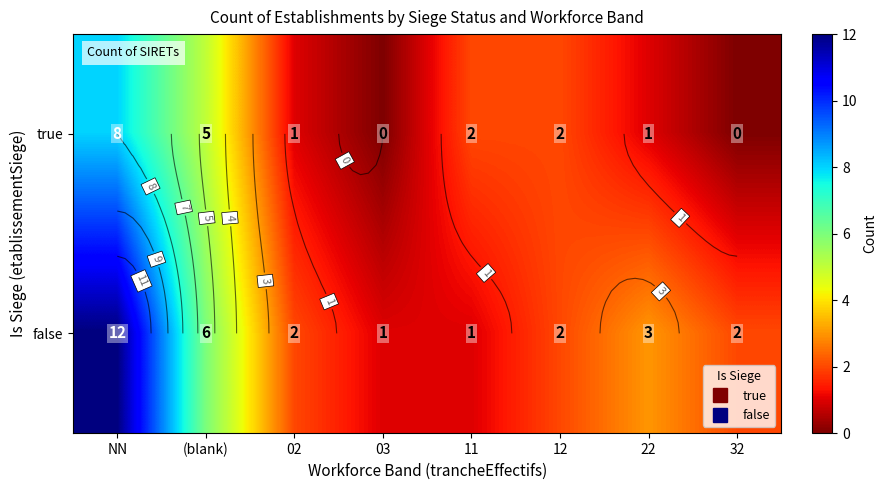

Which has a higher value, 32 or 11?

11